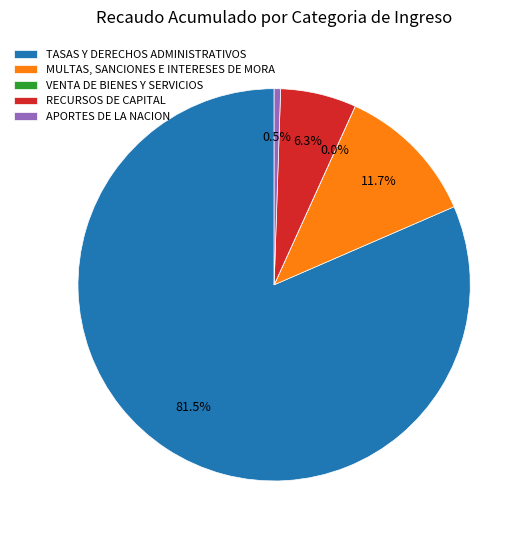

Which category accounts for the majority?

TASAS Y DERECHOS ADMINISTRATIVOS